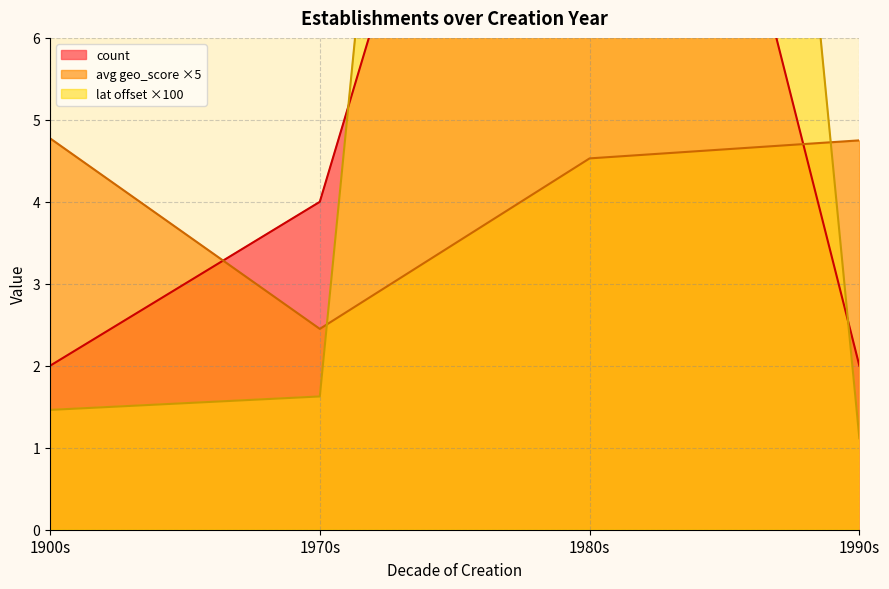

The avg geo_score ×5 series shows 1.1 at 1970s. True or false?

False